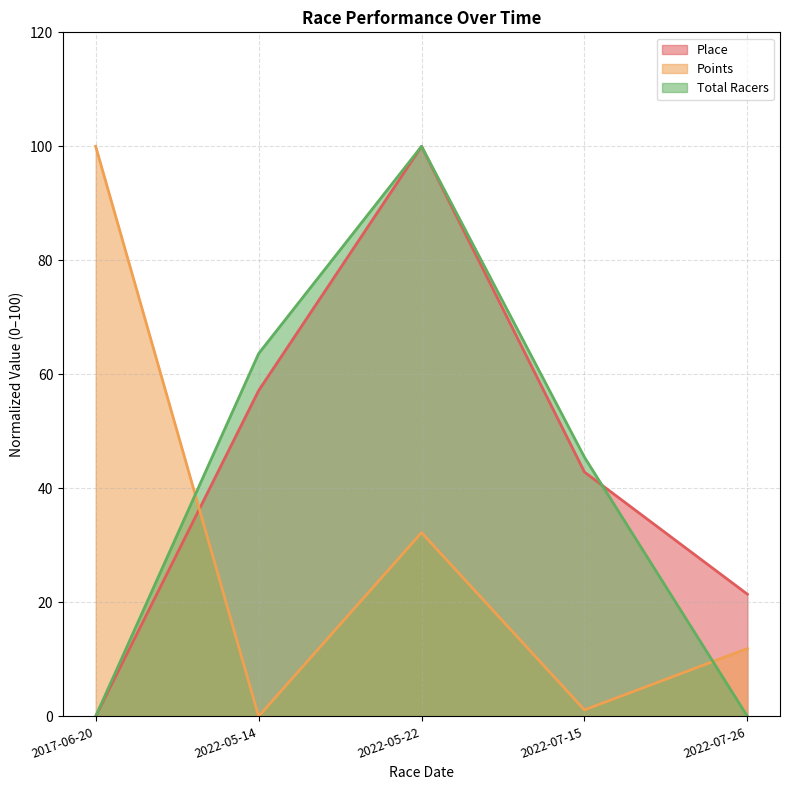

How many data points in Total Racers are above 45?

3